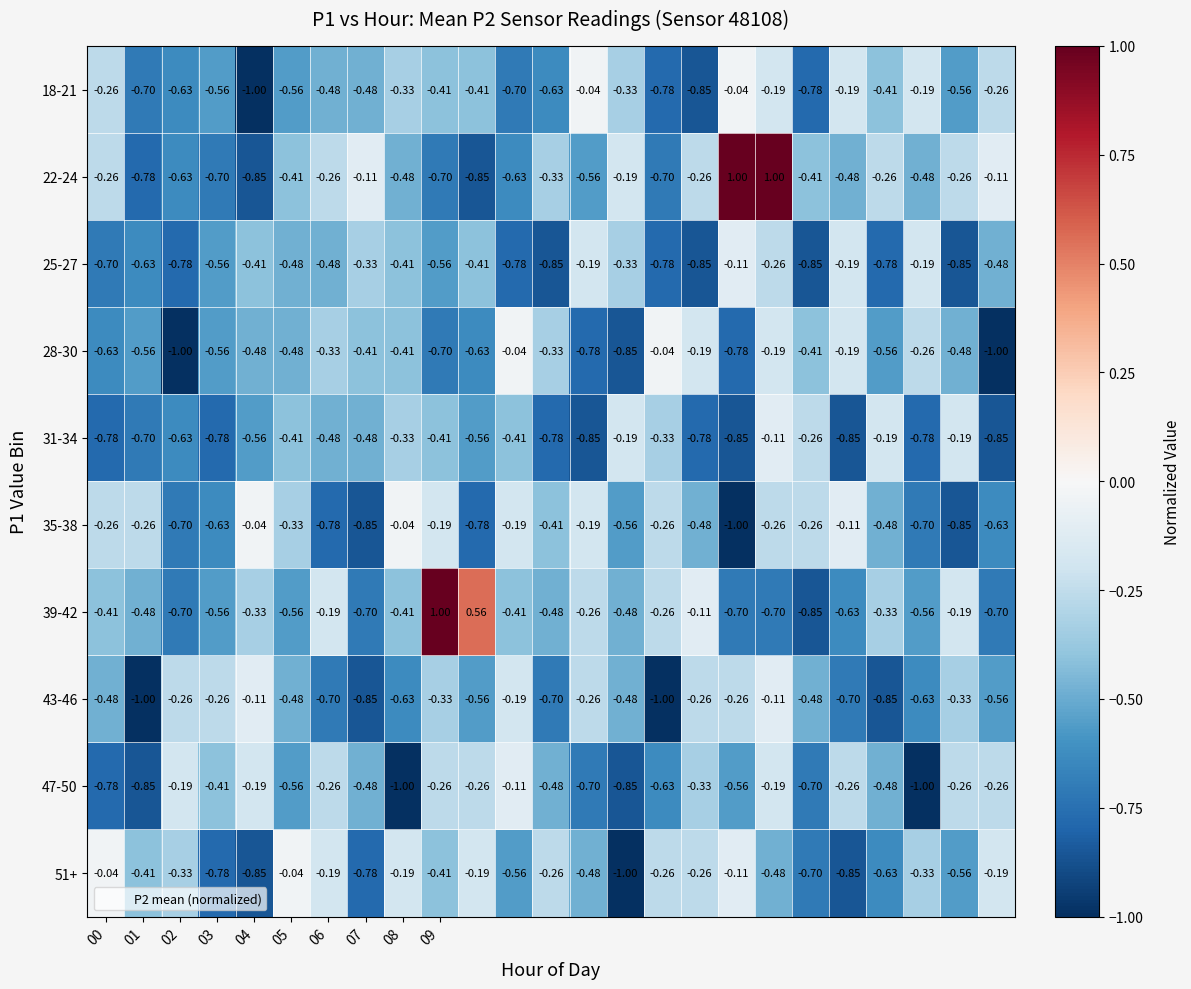

What is the smallest value displayed?

-1.0